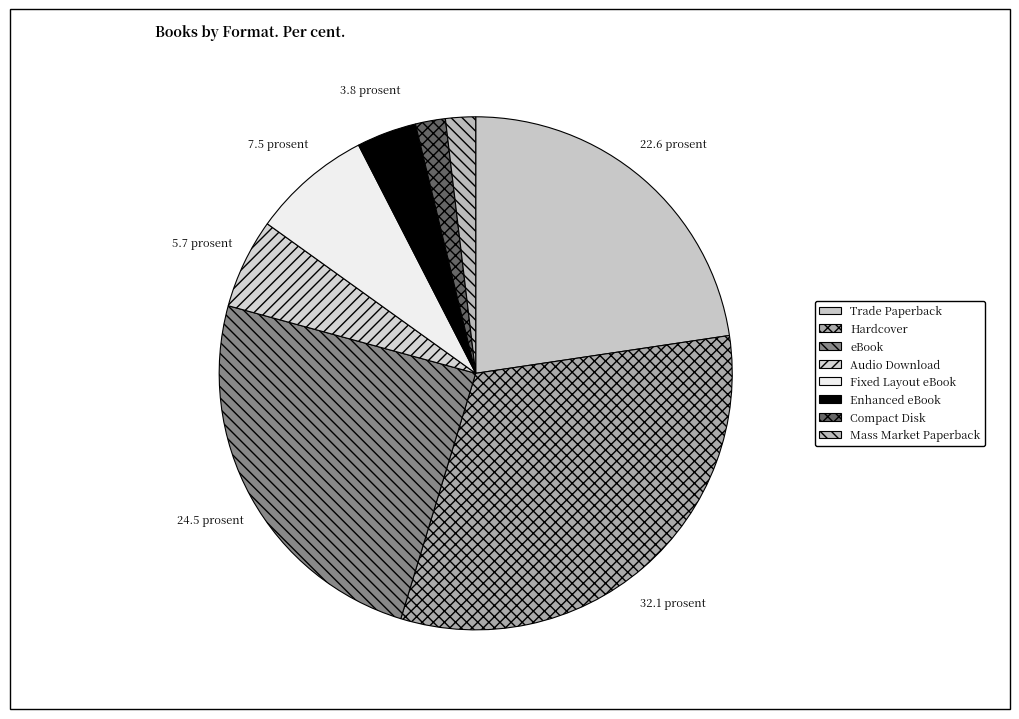

Does Fixed Layout eBook represent more than half of the total?

No